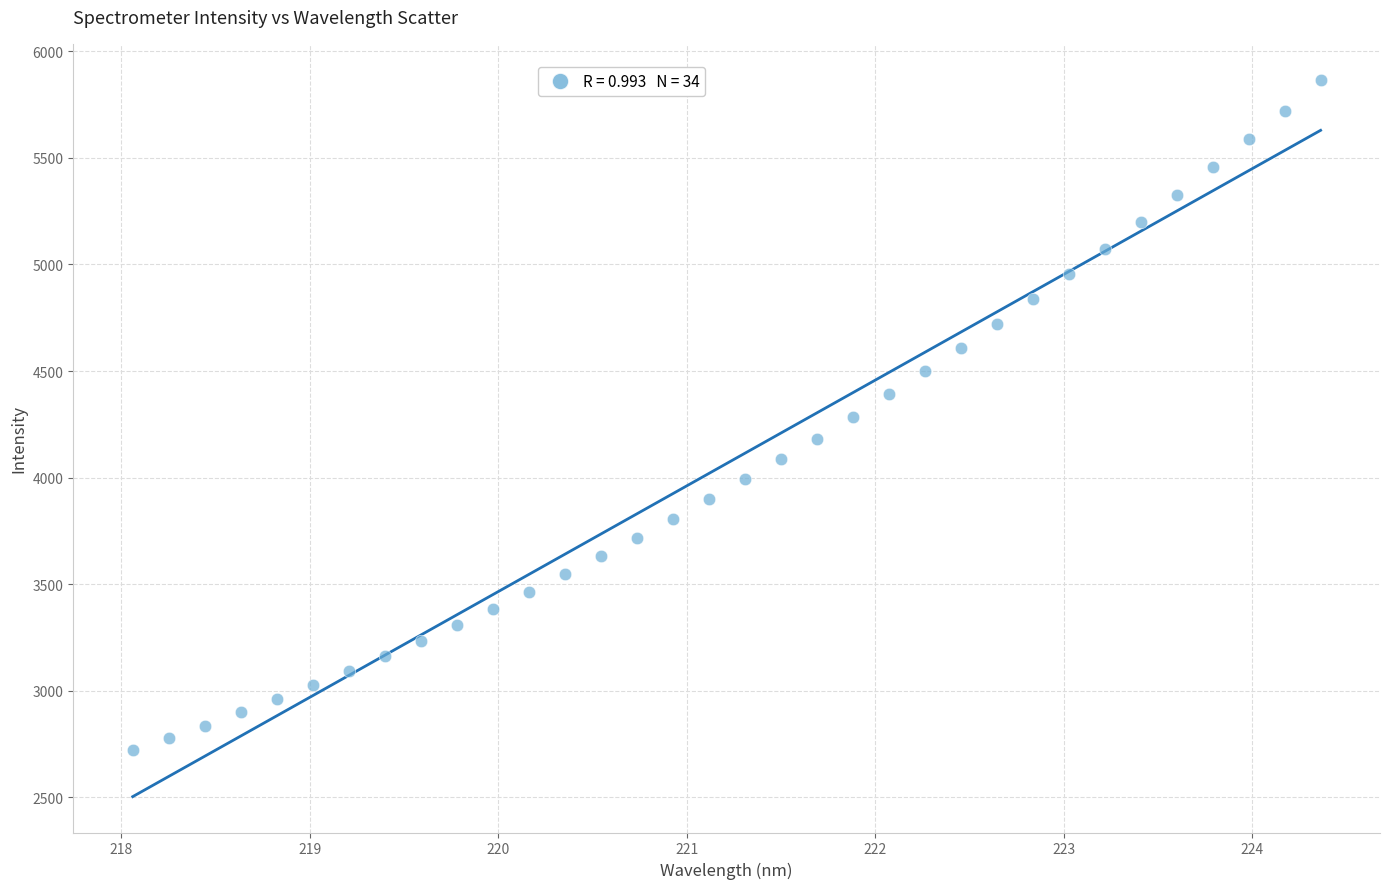

What is the range of X values (max minus min)?

6.3